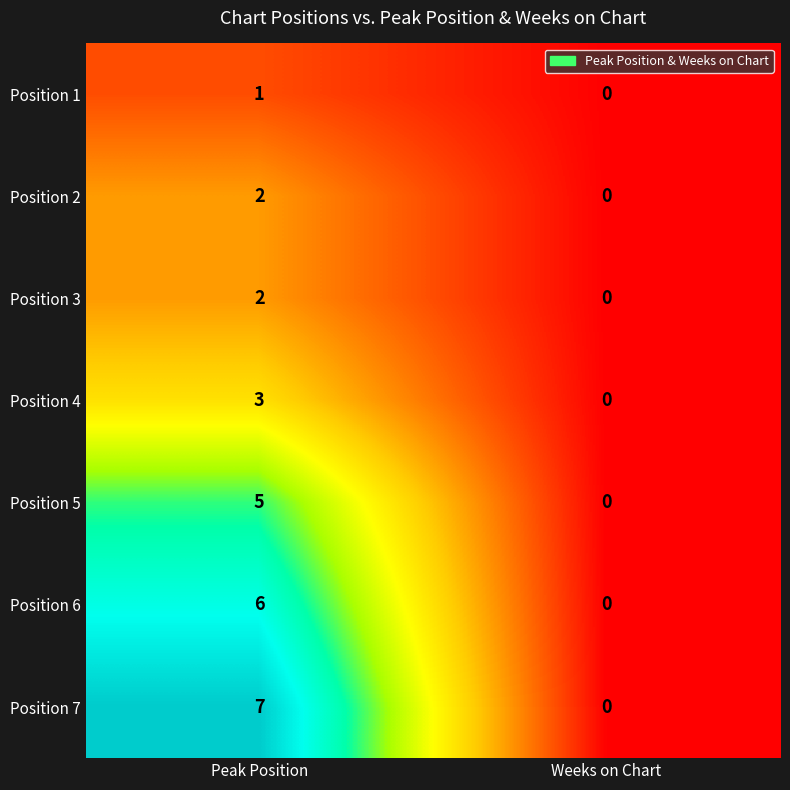

True or false: Position 4 has a value of 5 at Peak Position.

False